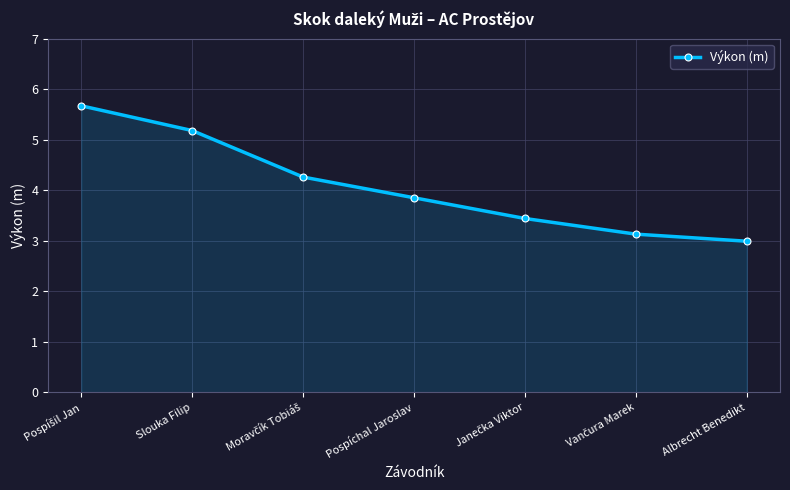

Is it true that the value at Slouka Filip is 8.1?

False